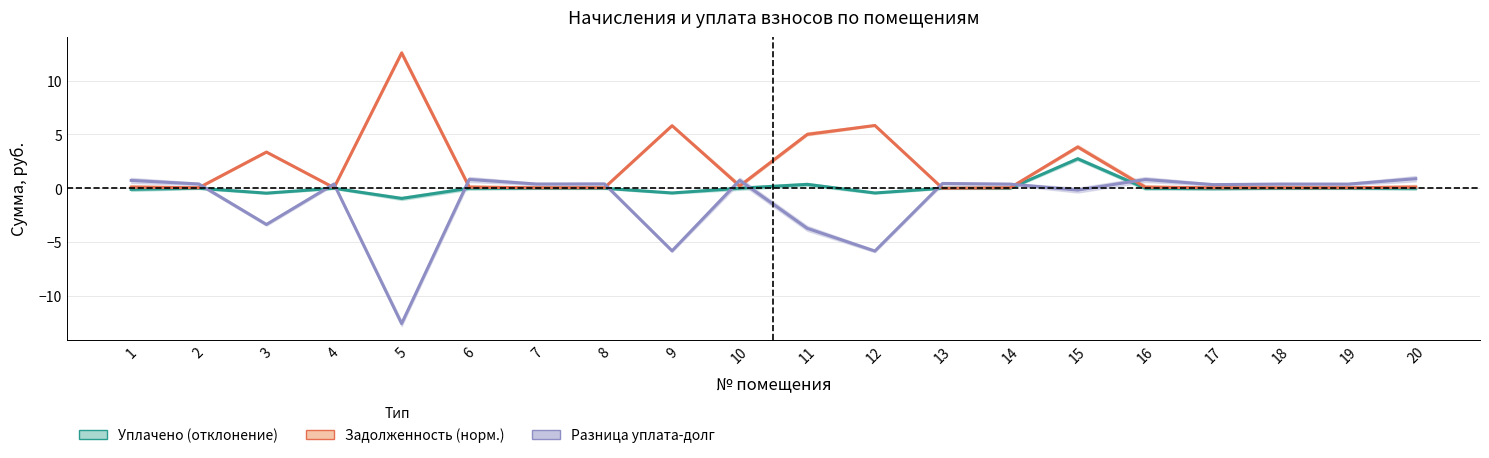

What is the total value across all series at 19?

0.4